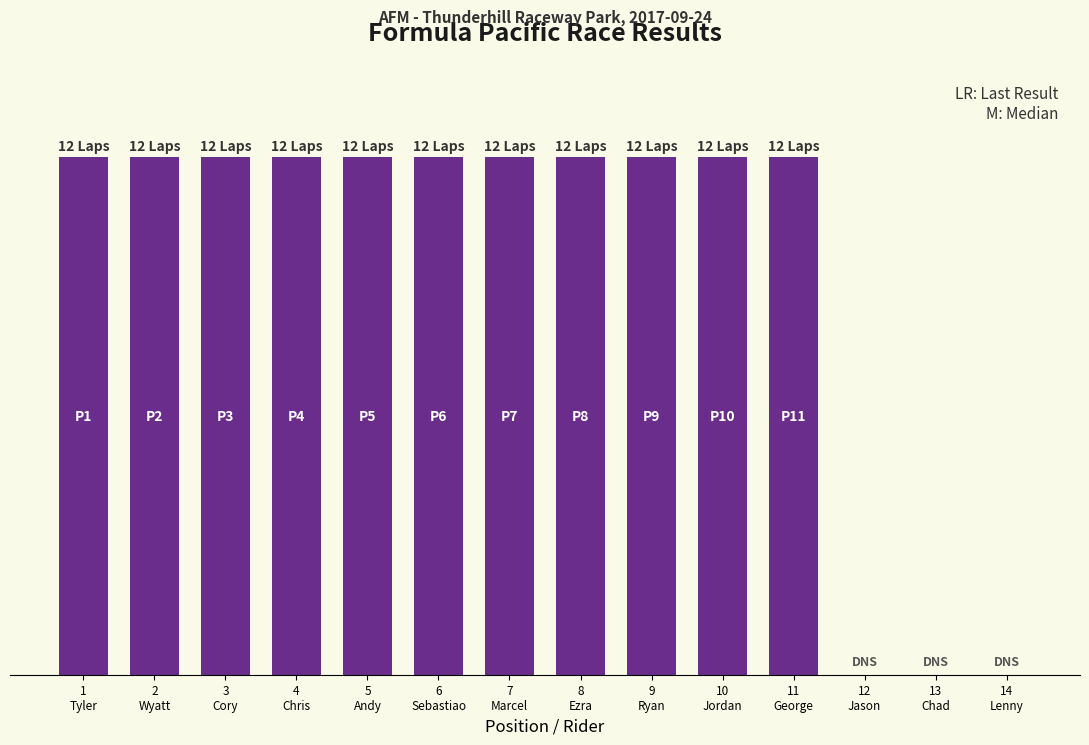

Where is the data nearest to the value 6?

1
Tyler